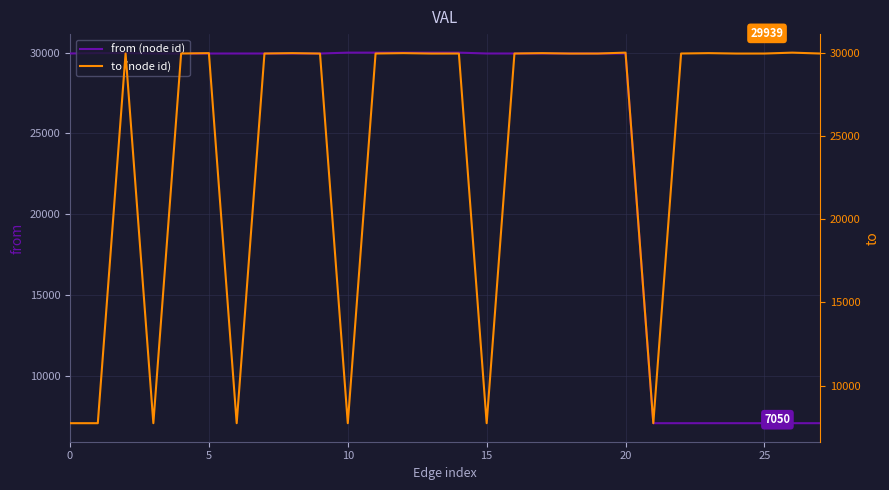

How many lines are shown in the chart?

2